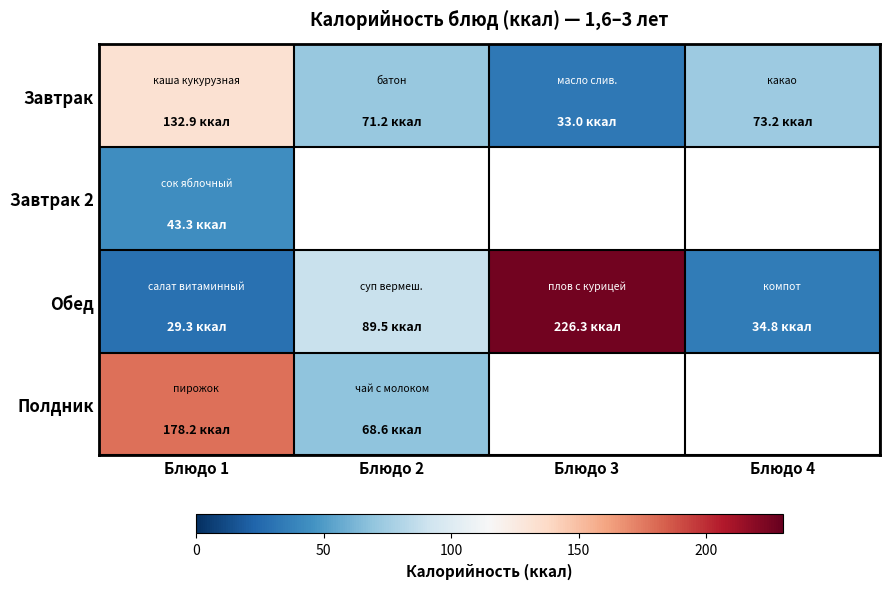

How many distinct data groups are displayed?

4